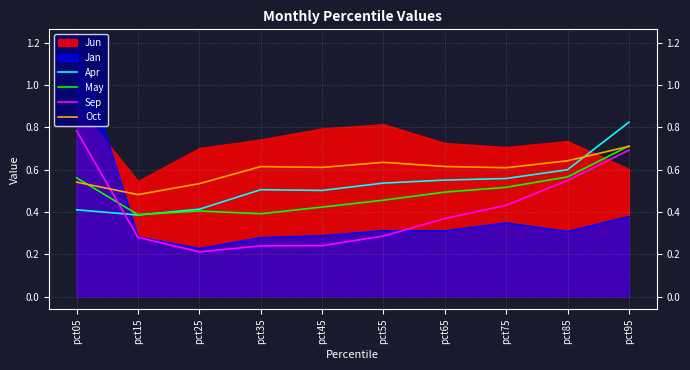

Where do May and Apr first cross each other?

pct15 and pct25